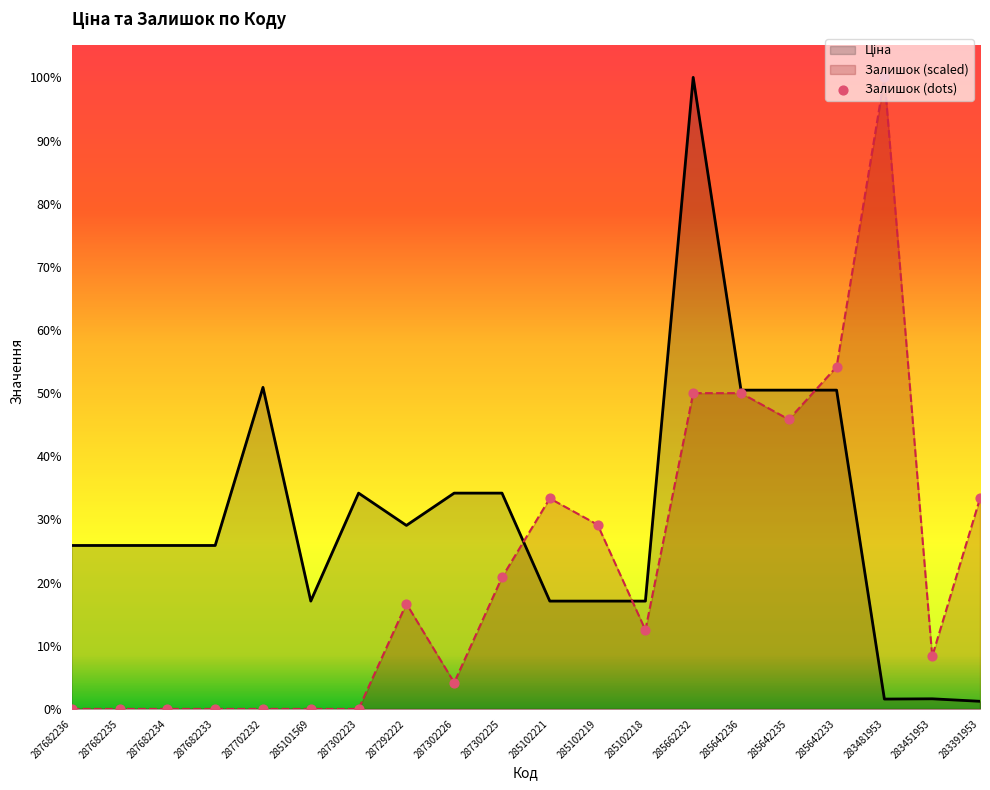

At which category is the sum across all series the highest?

285662232